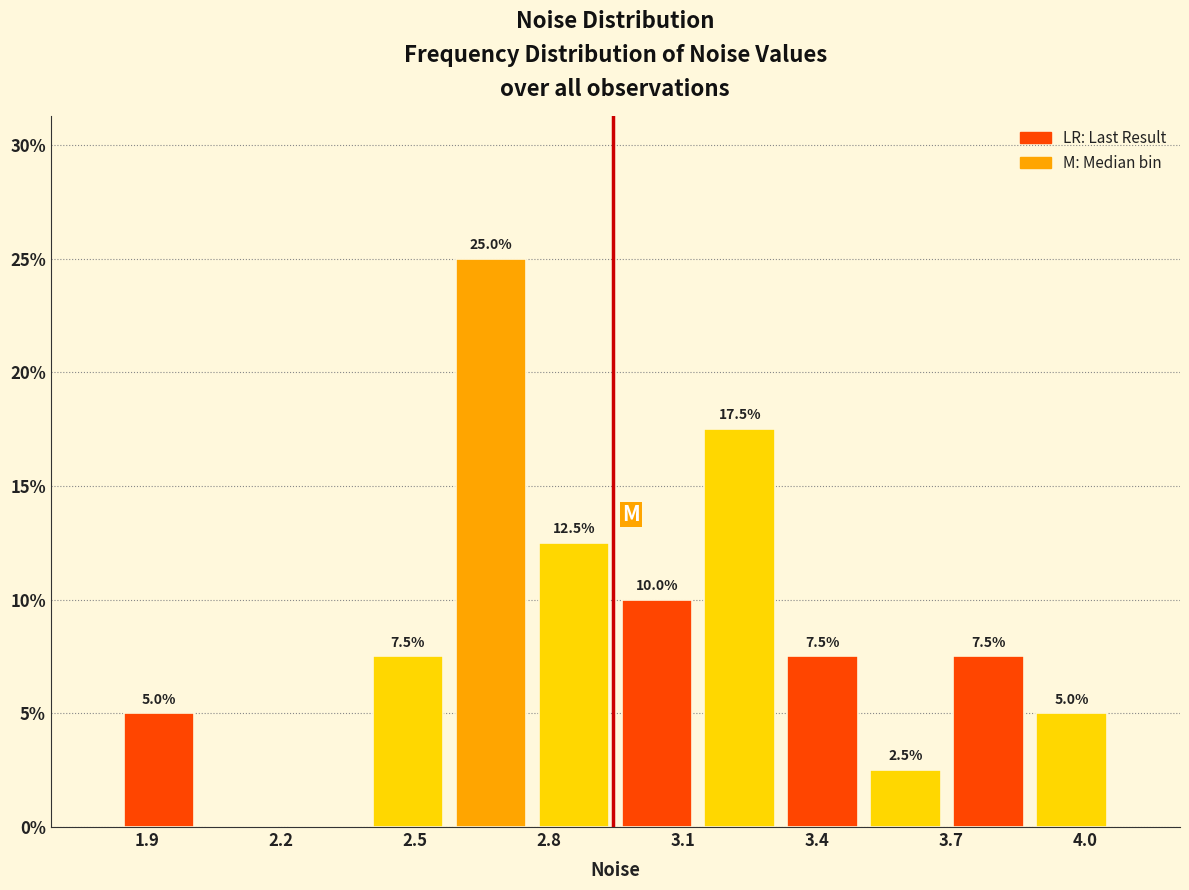

Read against the x-axis, roughly where is the centre of the tallest bar?

2.65